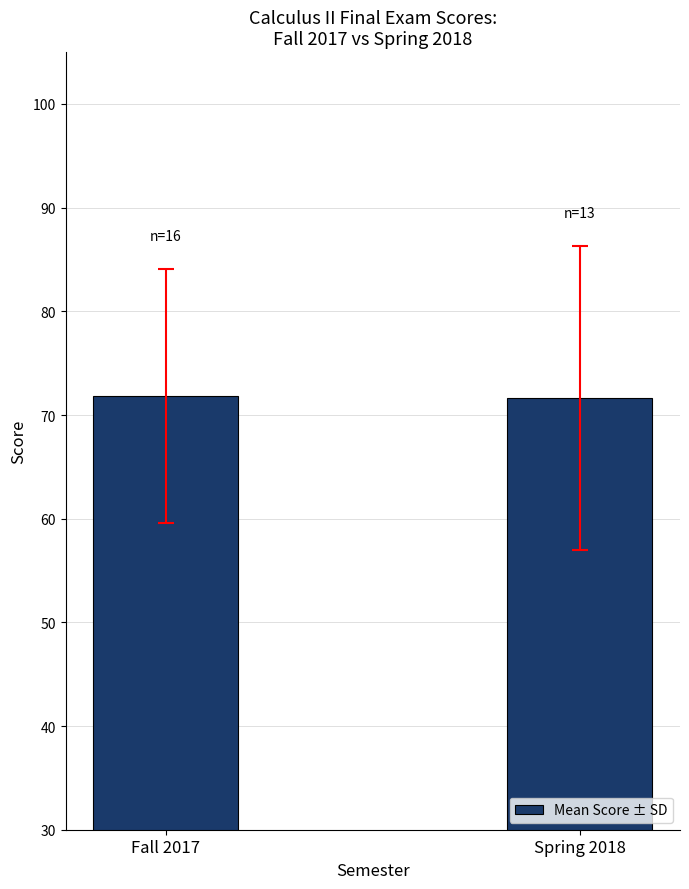

What is the average value?

71.7